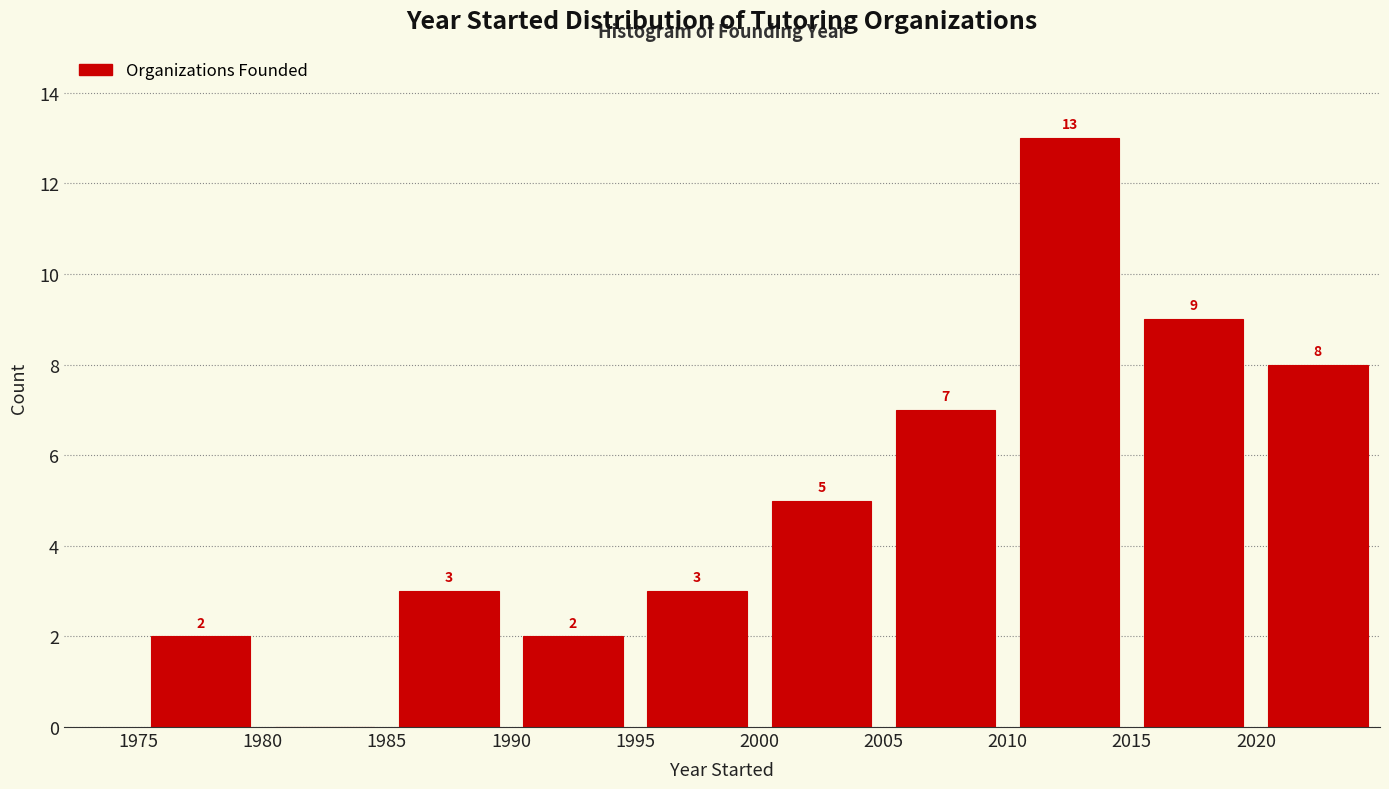

Over which range of the x-axis is the bar tallest?

2010 to 2015